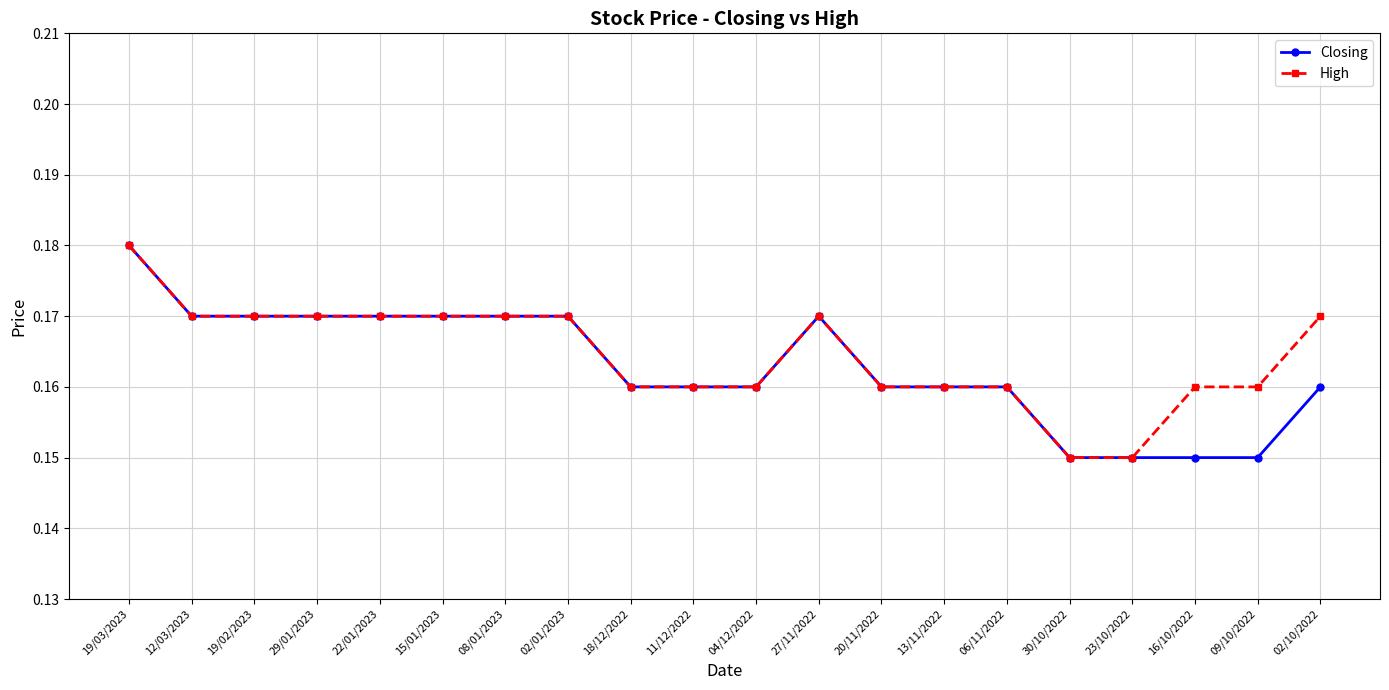

Is it true that High equals 0.3 at 02/01/2023?

False